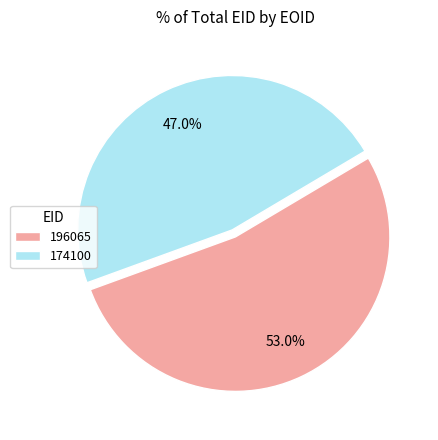

Rank the categories by value from highest to lowest.

196065, 174100